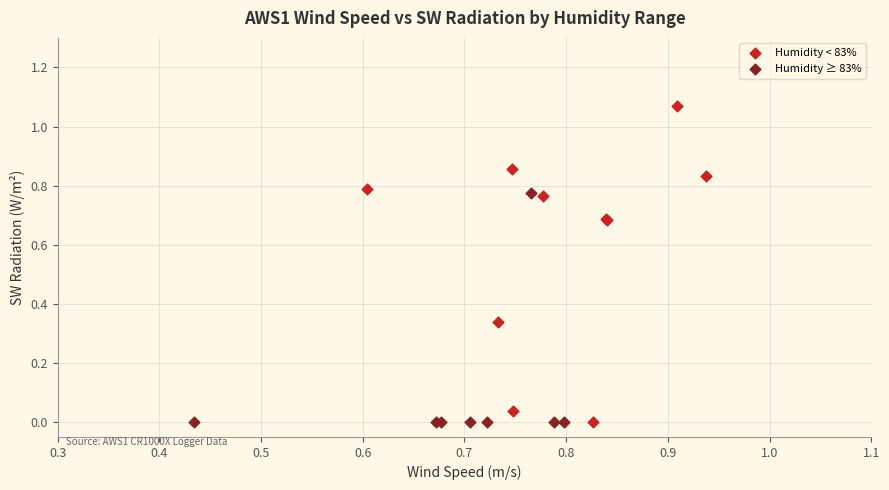

Which series reaches the maximum Y coordinate?

Humidity < 83%